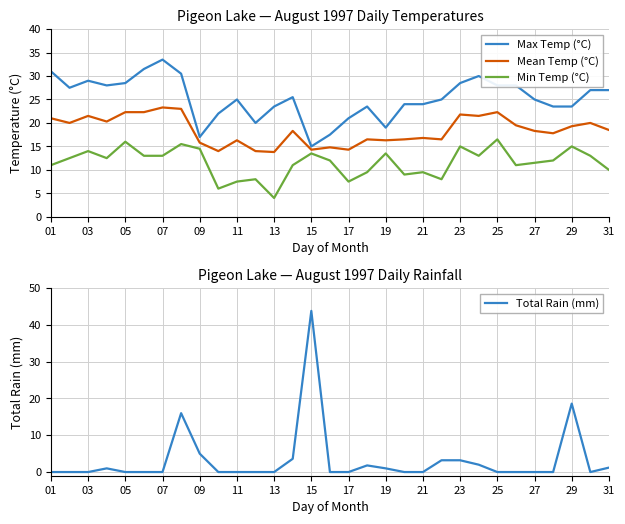

How many categories are shown in the chart?

31